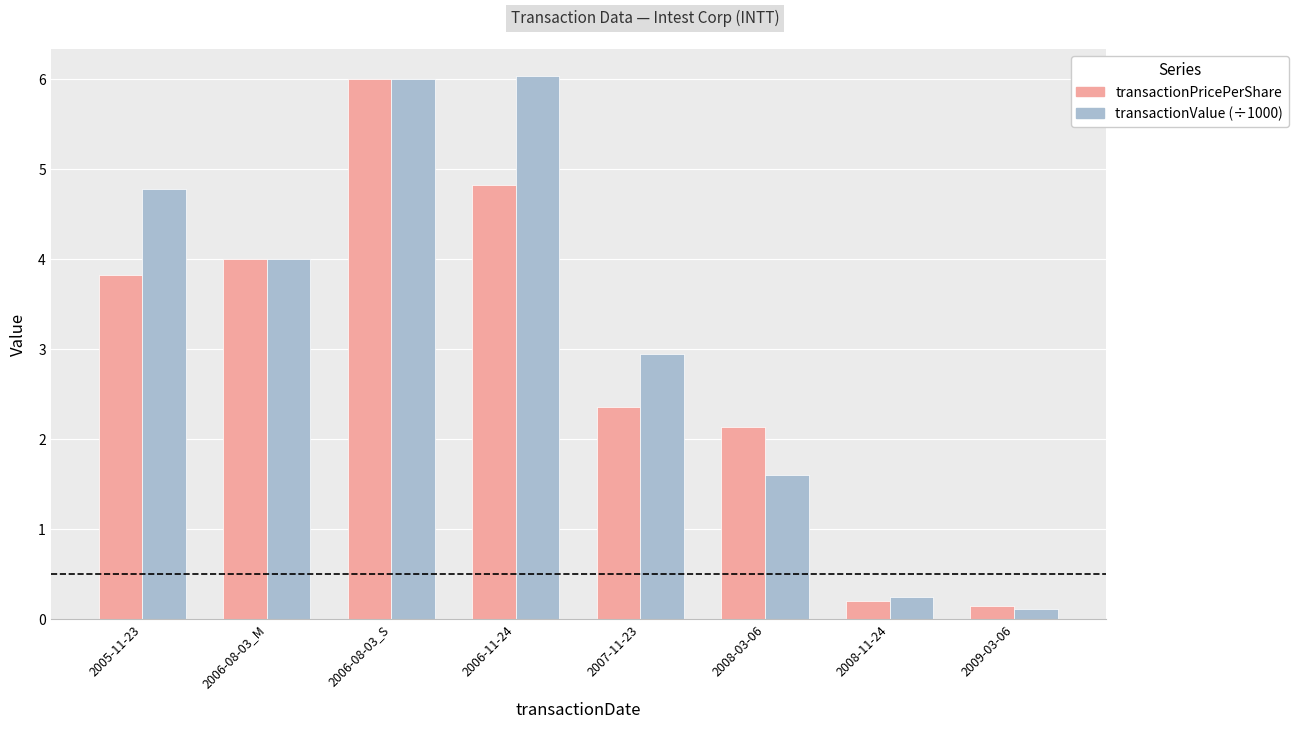

Read the transactionValue (÷1000) value at 2005-11-23.

4.8